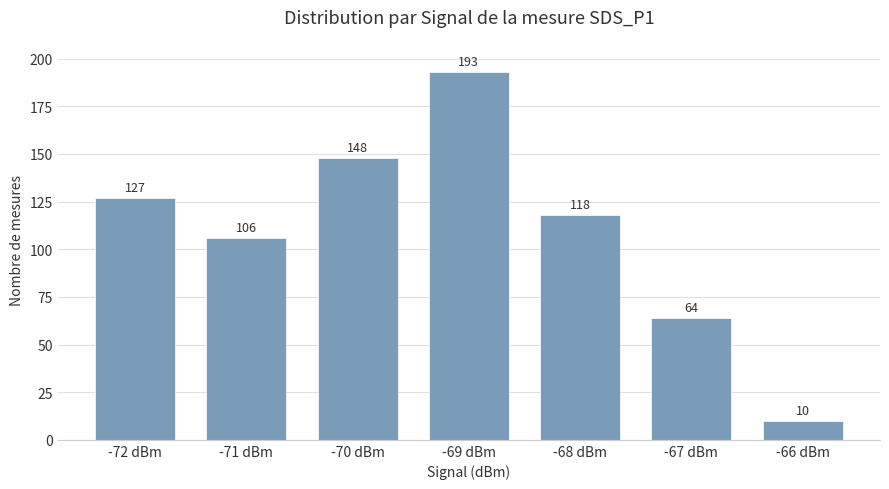

Between -67 dBm and -72 dBm, which is larger?

-72 dBm